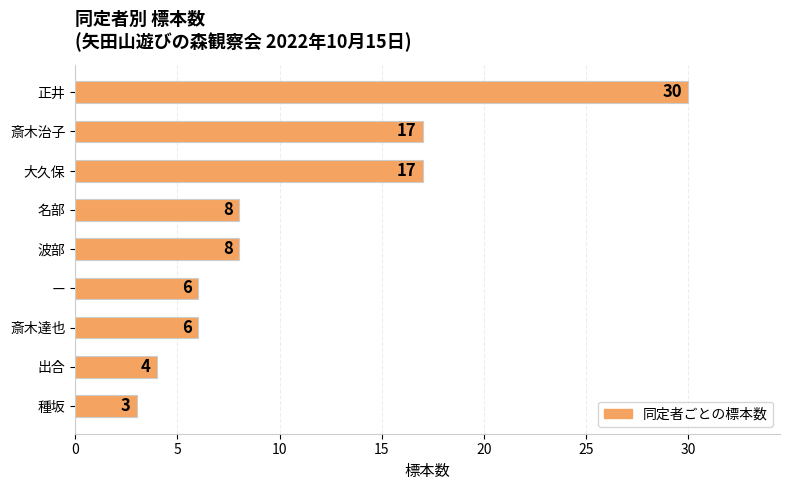

What is the label of the 8th bar from the top?

出合